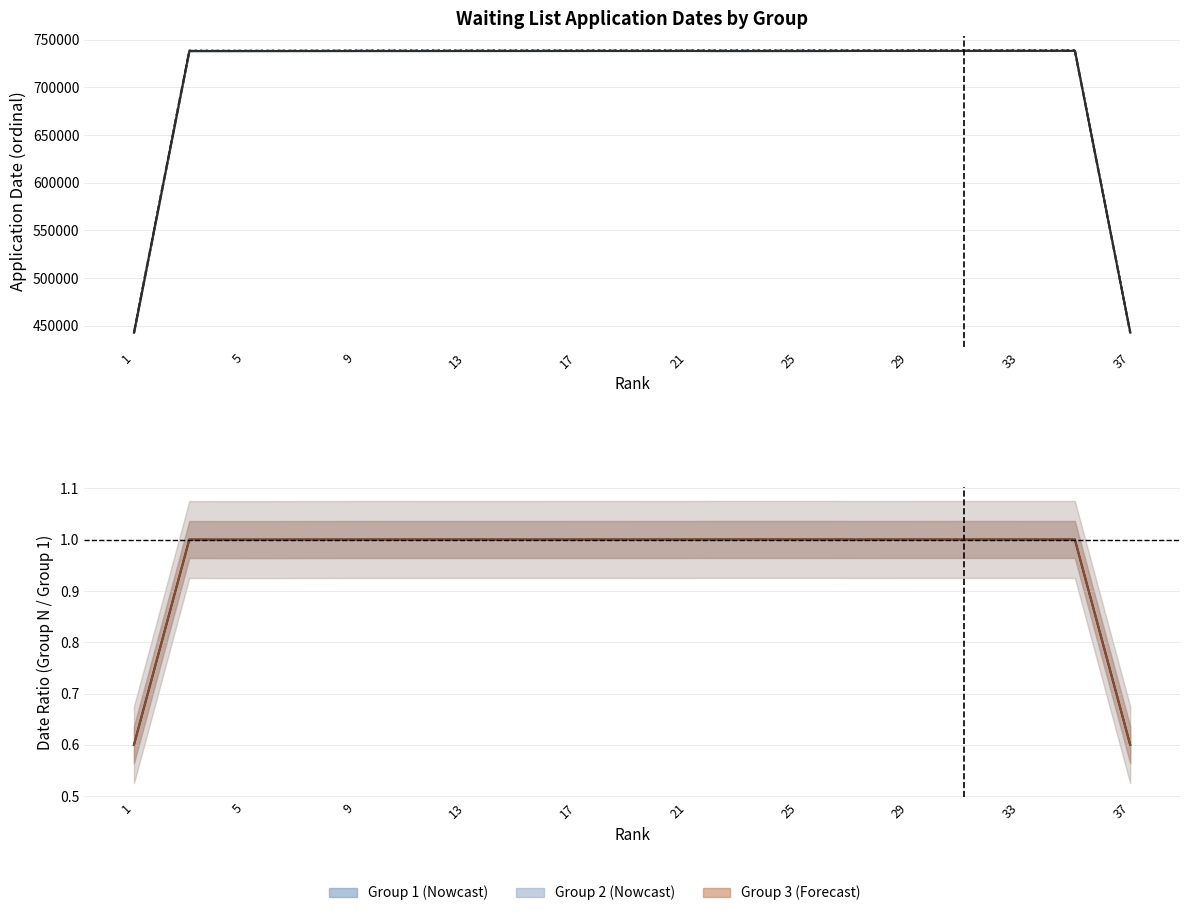

What is the difference between the maximum and minimum values in the Group 3 (ranks 75-111) / Group 1 (ranks 1-37) series?

0.4